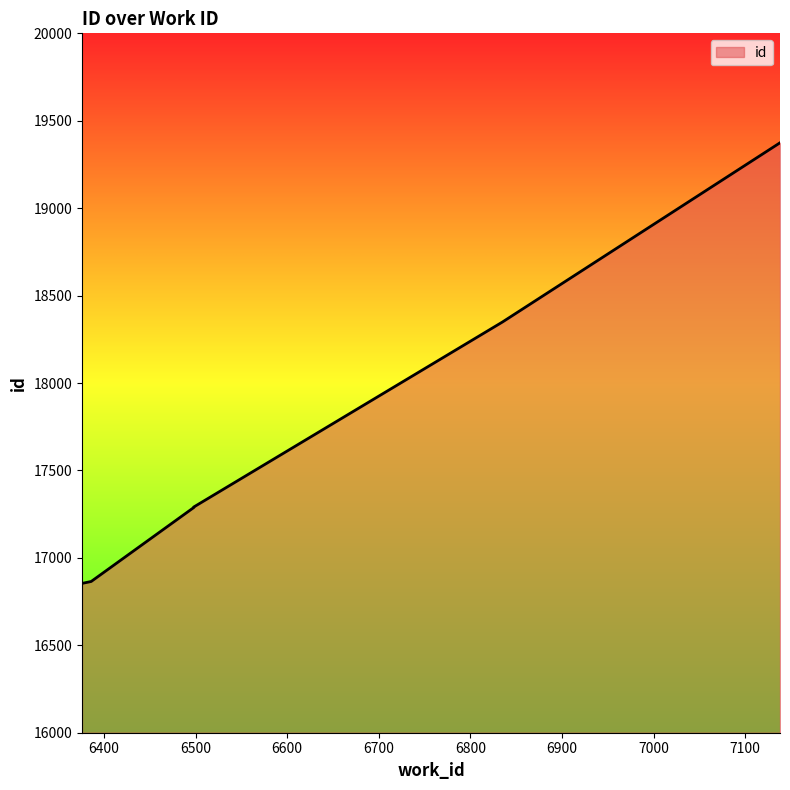

What is the change in value from 6498 to 6835?

+1058